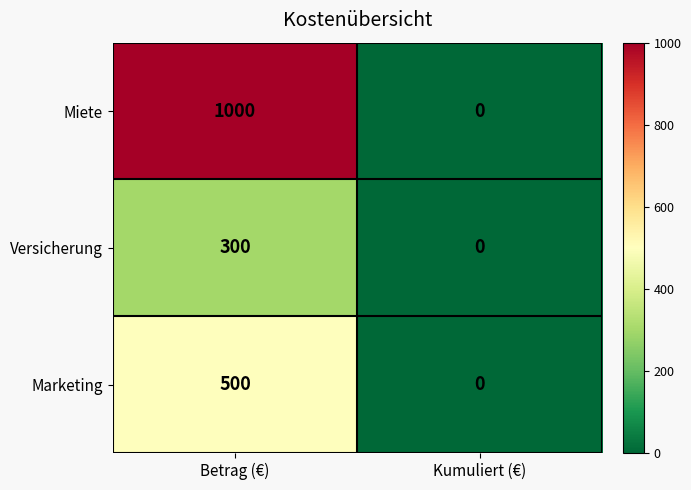

What is the difference between the Versicherung values at Kumuliert (€) and Betrag (€)?

300